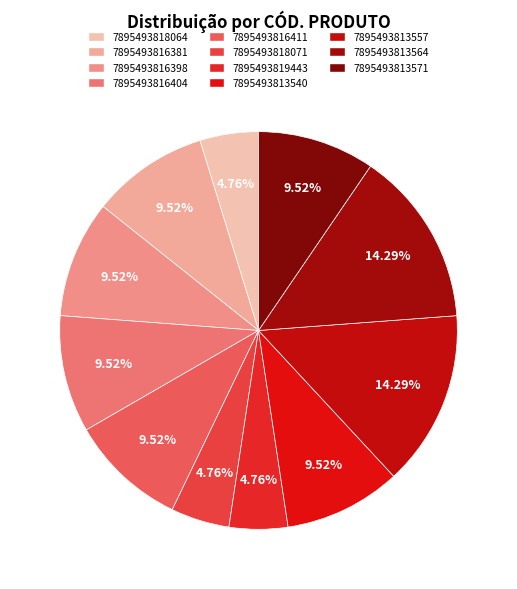

How many segments does this pie chart have?

11